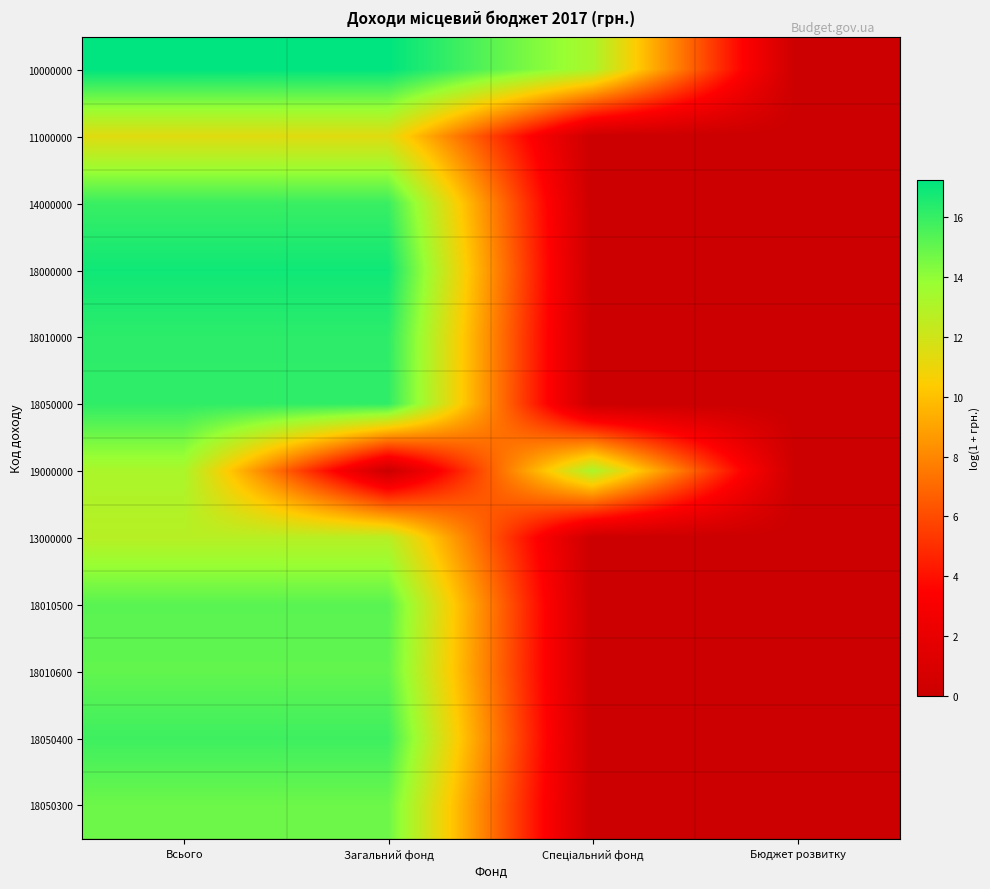

Reading left to right, list all the values displayed in this chart.

10000000: Всього=17.3	Загальний фонд=17.2	Спеціальний фонд=13.2	Бюджет розвитку=0.0
11000000: Всього=11.4	Загальний фонд=11.4	Спеціальний фонд=0.0	Бюджет розвитку=0.0
14000000: Всього=15.9	Загальний фонд=15.9	Спеціальний фонд=0.0	Бюджет розвитку=0.0
18000000: Всього=16.9	Загальний фонд=16.9	Спеціальний фонд=0.0	Бюджет розвитку=0.0
18010000: Всього=16.2	Загальний фонд=16.2	Спеціальний фонд=0.0	Бюджет розвитку=0.0
18050000: Всього=16.2	Загальний фонд=16.2	Спеціальний фонд=0.0	Бюджет розвитку=0.0
19000000: Всього=13.2	Загальний фонд=0.0	Спеціальний фонд=13.2	Бюджет розвитку=0.0
13000000: Всього=12.8	Загальний фонд=12.8	Спеціальний фонд=0.0	Бюджет розвитку=0.0
18010500: Всього=15.2	Загальний фонд=15.2	Спеціальний фонд=0.0	Бюджет розвитку=0.0
18010600: Всього=15.0	Загальний фонд=15.0	Спеціальний фонд=0.0	Бюджет розвитку=0.0
18050400: Всього=15.8	Загальний фонд=15.8	Спеціальний фонд=0.0	Бюджет розвитку=0.0
18050300: Всього=14.8	Загальний фонд=14.8	Спеціальний фонд=0.0	Бюджет розвитку=0.0